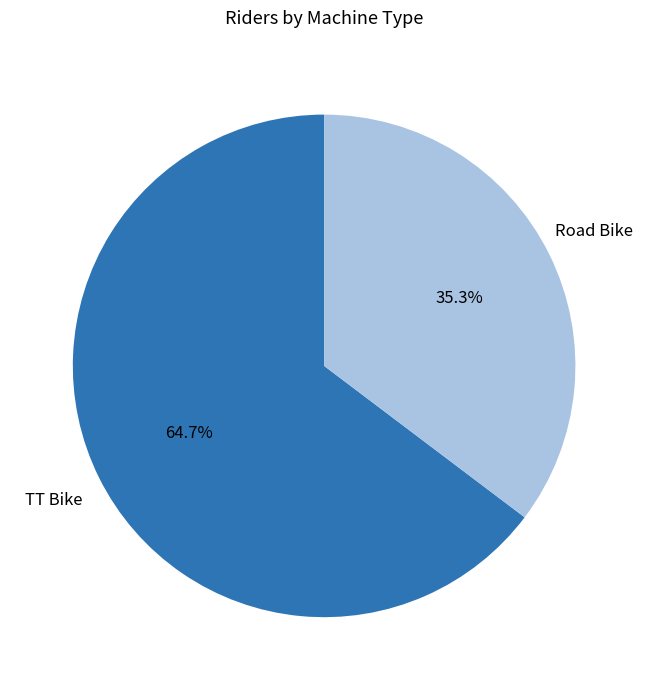

Does any single category account for the majority?

Yes